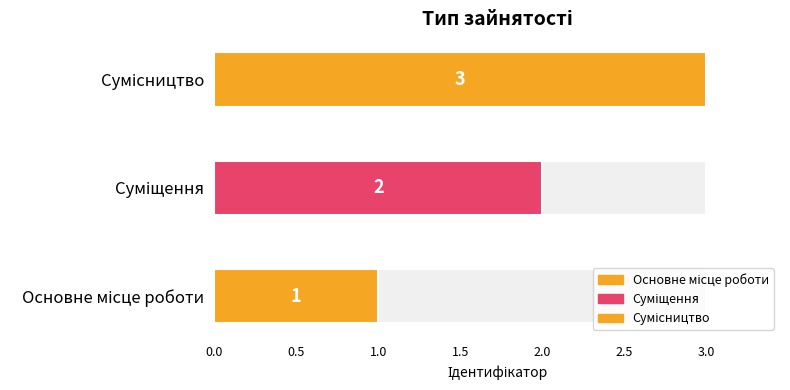

Rank the categories by value from highest to lowest.

Сумісництво, Суміщення, Основне місце роботи